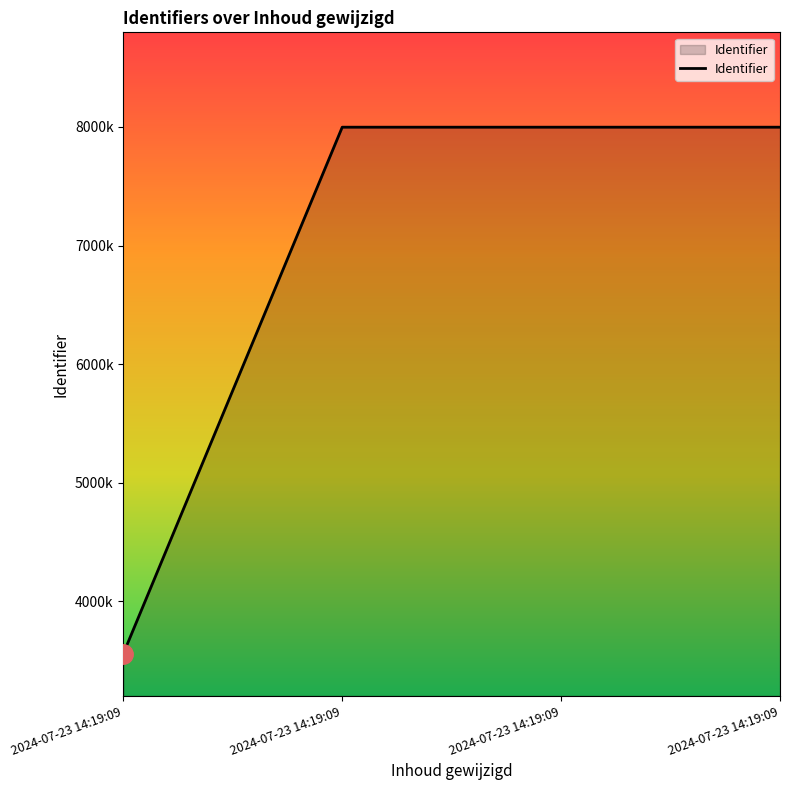

Which has a higher value, 2024-07-23 14:19:09 or 2024-07-23 14:19:09?

2024-07-23 14:19:09